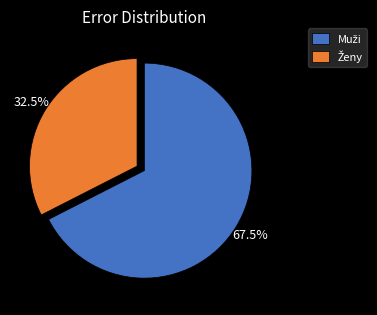

Does any single category account for the majority?

Yes